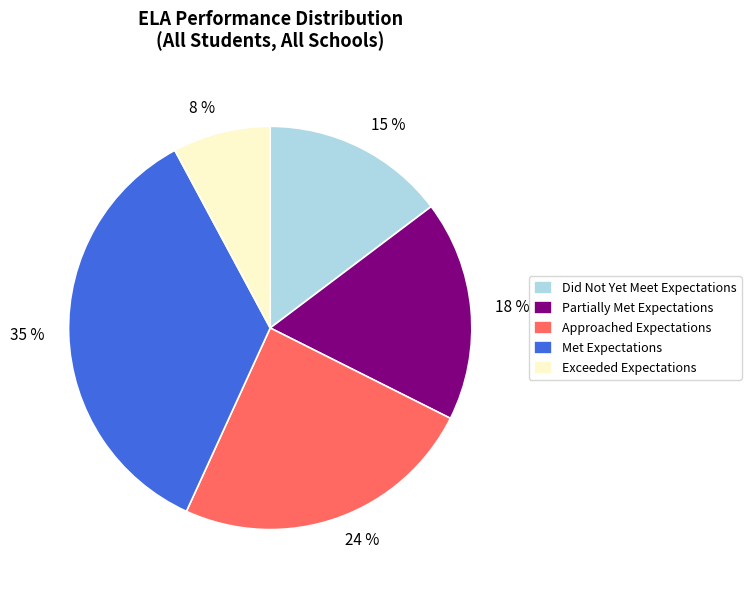

Is there a majority slice in this chart?

No